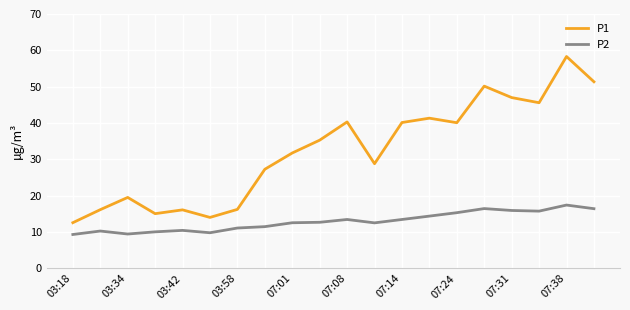

Which series has the widest spread of values?

P1